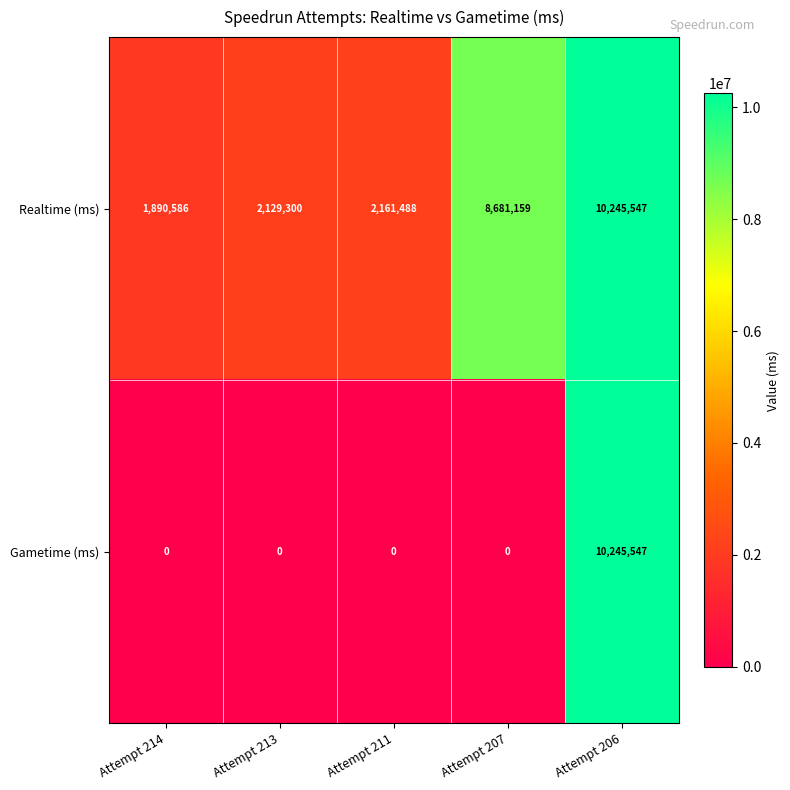

What is the sum of the Gametime (ms) values at Attempt 206 and Attempt 207?

10245547